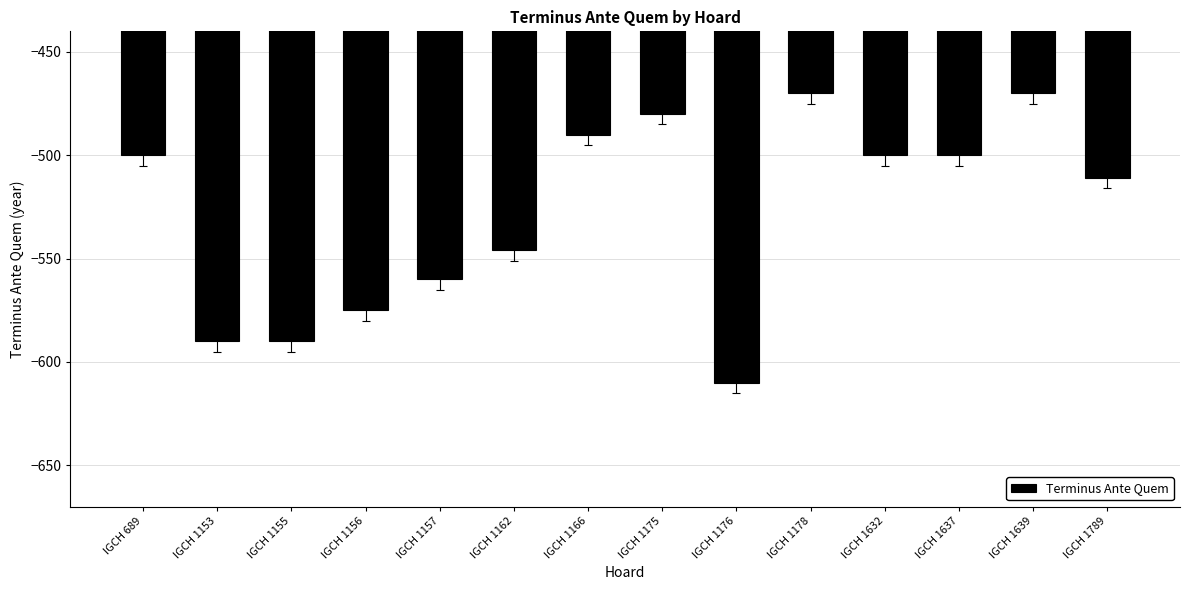

Reading right to left, what are all the values shown in this chart?

IGCH 1789=-511	IGCH 1639=-470	IGCH 1637=-500	IGCH 1632=-500	IGCH 1178=-470	IGCH 1176=-610	IGCH 1175=-480	IGCH 1166=-490	IGCH 1162=-546	IGCH 1157=-560	IGCH 1156=-575	IGCH 1155=-590	IGCH 1153=-590	IGCH 689=-500